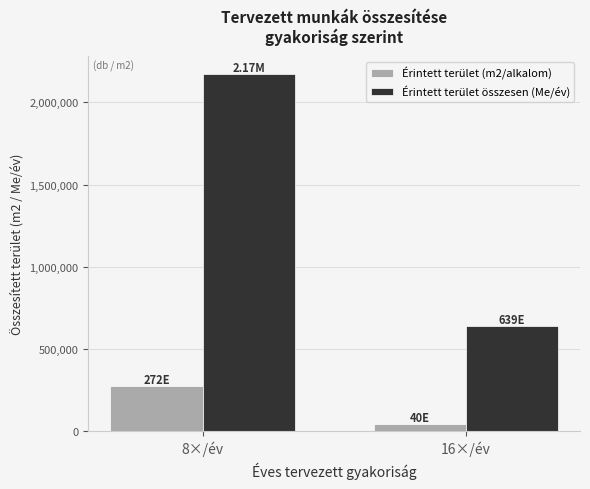

At which category is the sum across all series the highest?

8×/év